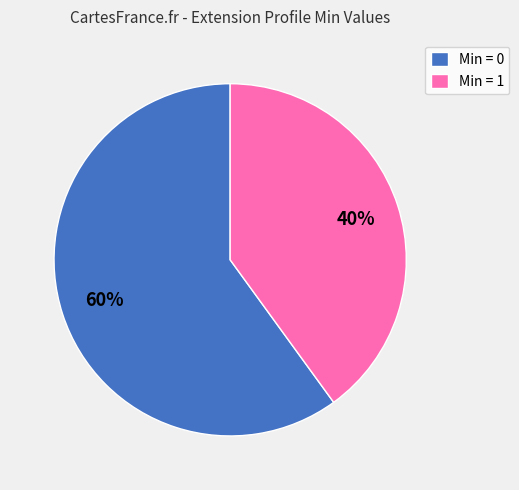

True or false: Min = 0 accounts for 49% of the total.

False